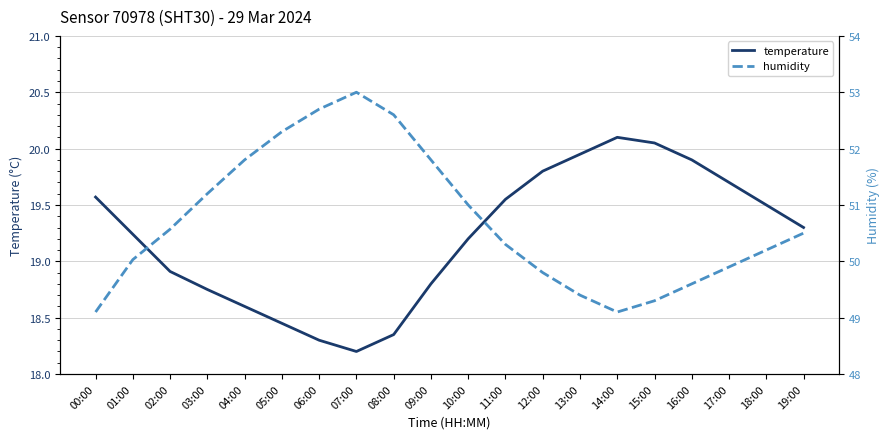

How many interior local peaks does the humidity series have?

1